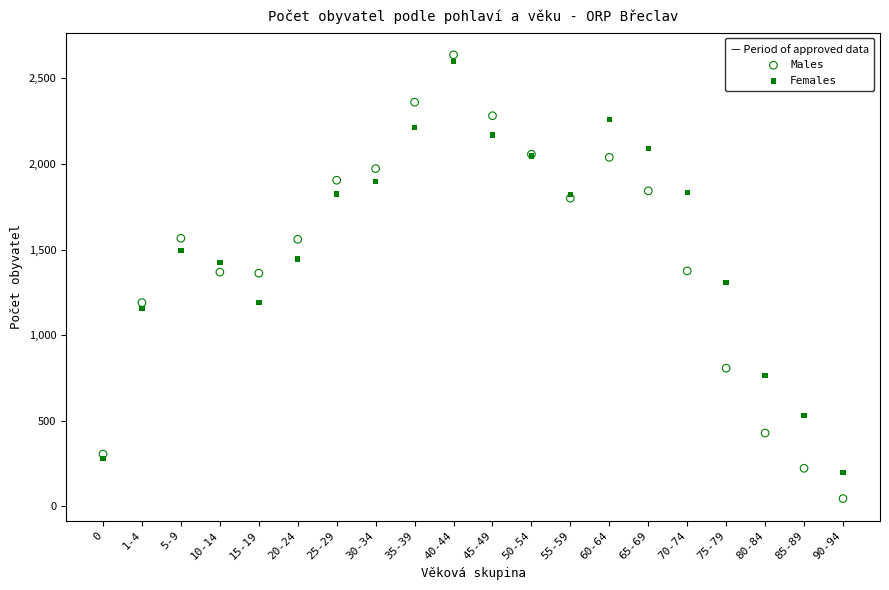

Which series contains the lowest Y value?

Males